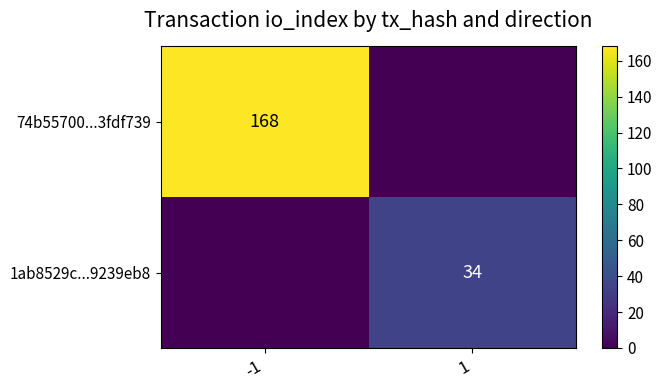

What is the total value across all series at -1?

168